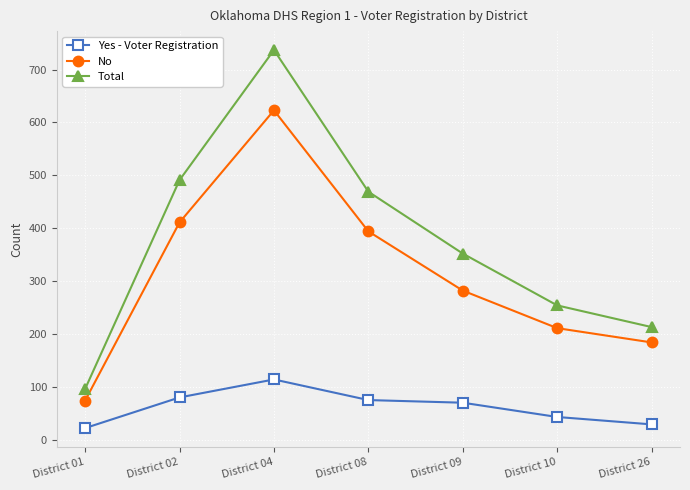

True or false: Total has a value of 168 at District 09.

False